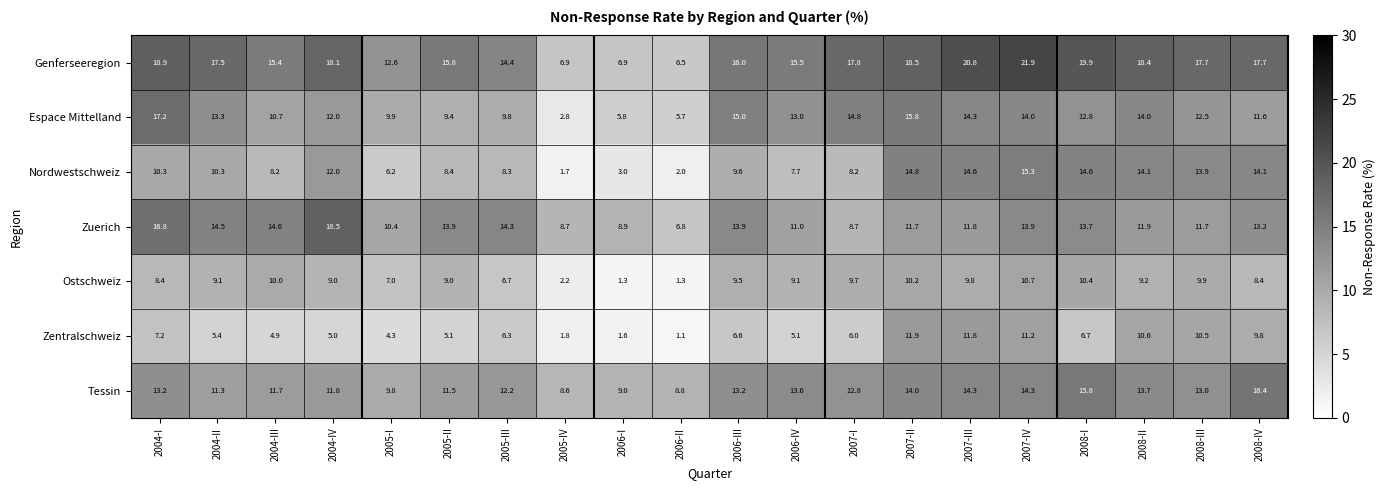

List the series in order of their peak value, lowest first.

Ostschweiz, Zentralschweiz, Nordwestschweiz, Tessin, Espace Mittelland, Zuerich, Genferseeregion